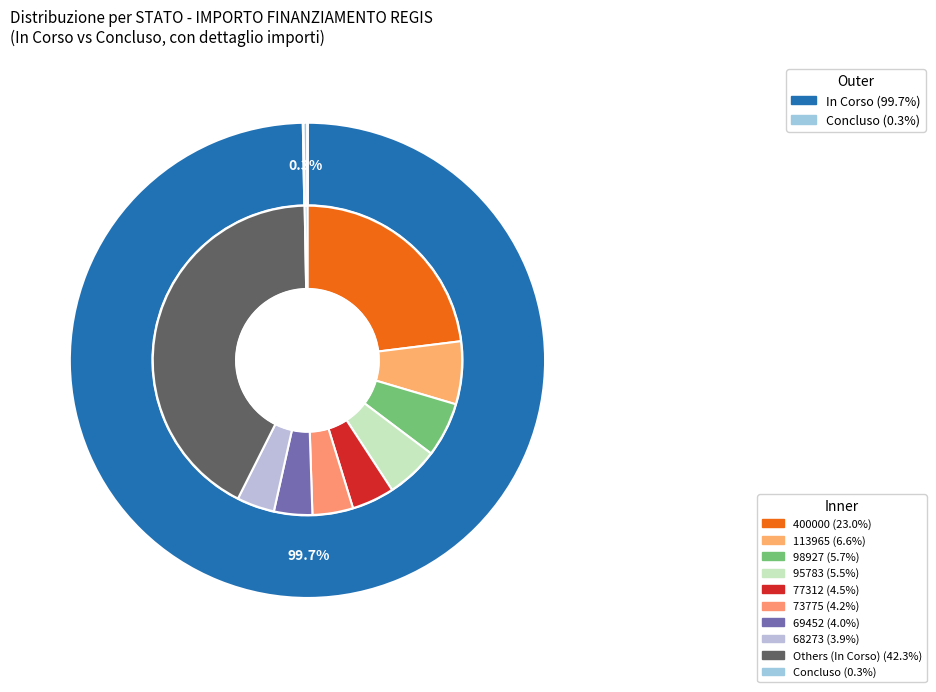

Count the number of slices in the pie.

2